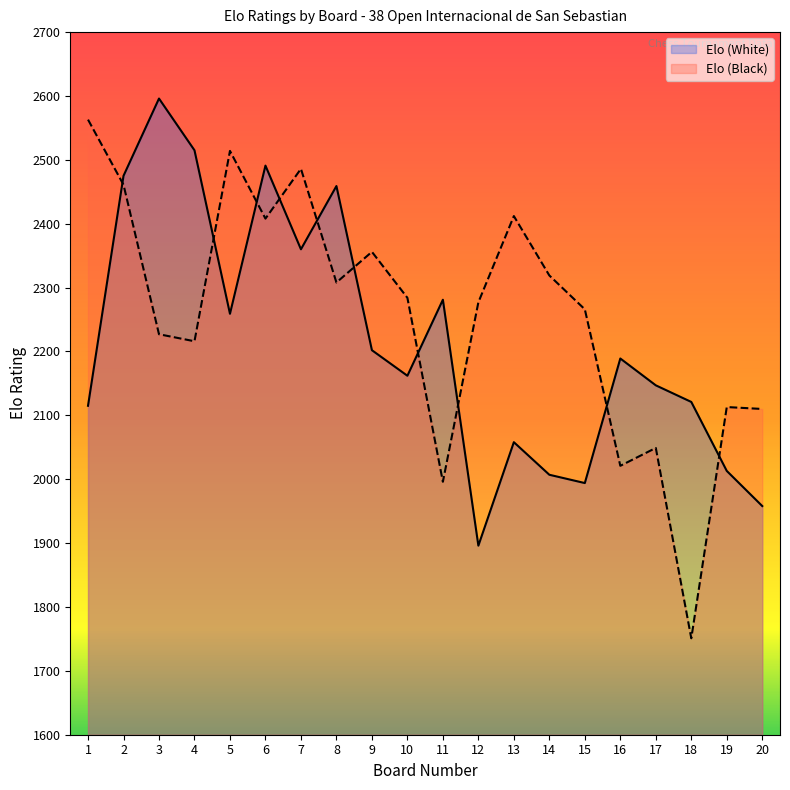

Reading left to right, transcribe all the data shown in this chart.

Elo (White): 2115	2475	2596	2515	2259	2491	2360	2459	2202	2162	2281	1896	2058	2007	1994	2189	2147	2121	2013	1958
Elo (Black): 2563	2461	2227	2216	2514	2408	2486	2308	2356	2284	1996	2277	2412	2319	2266	2021	2049	1751	2113	2110